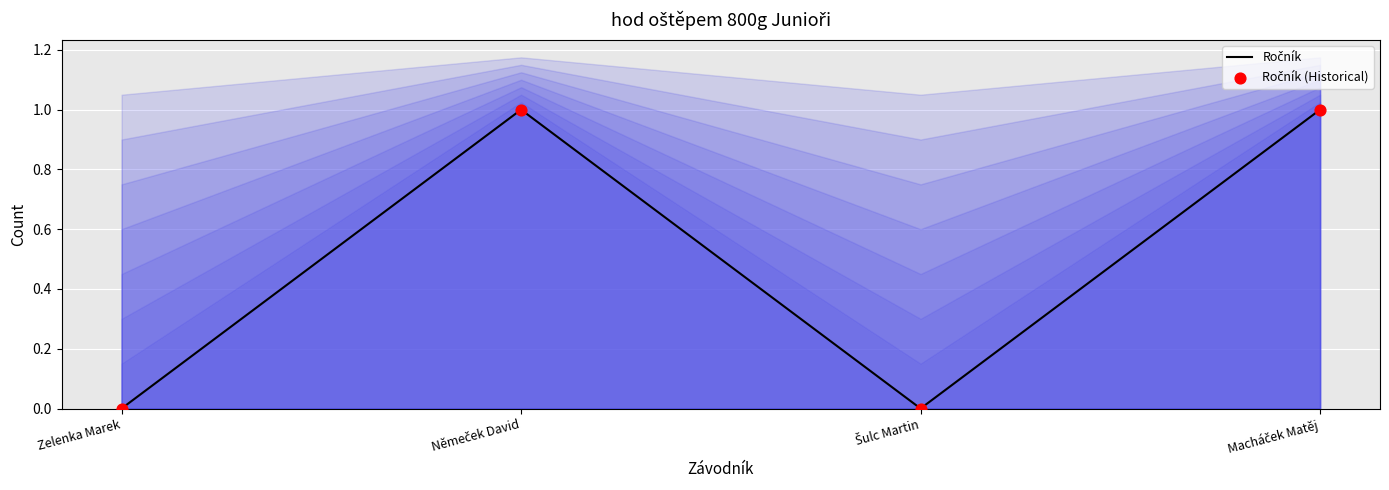

Which series contains the highest Y value?

Ročník